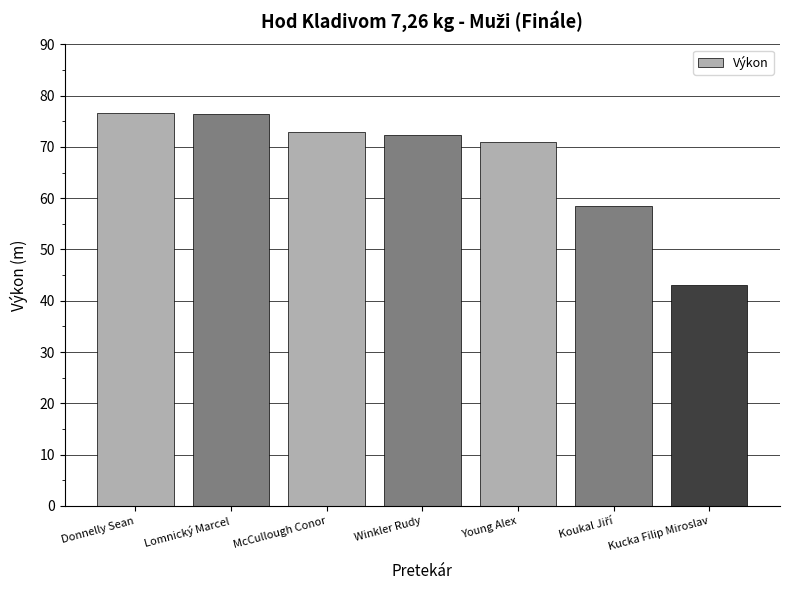

What is the difference between the maximum and minimum values?

33.5